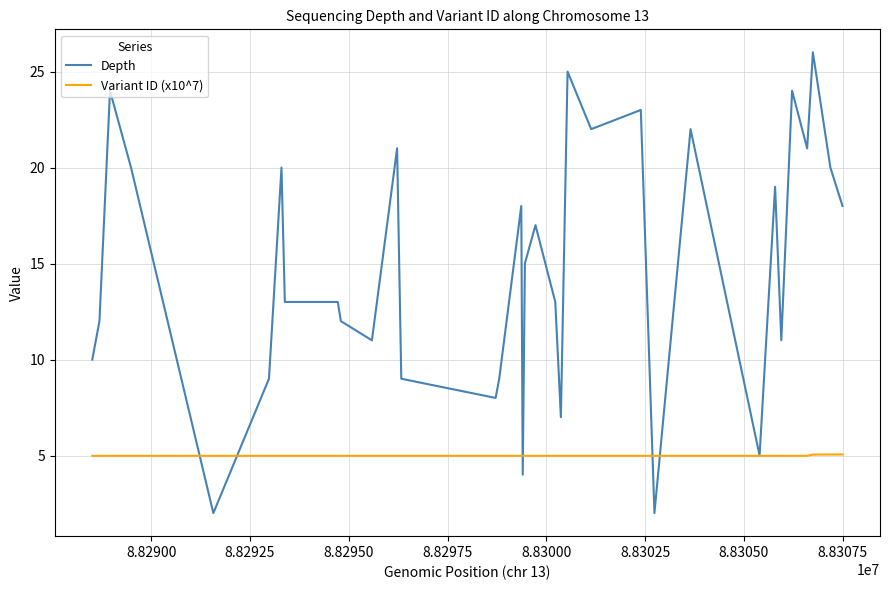

List the series in order of their peak value, highest first.

Depth, Variant ID (x10^7)